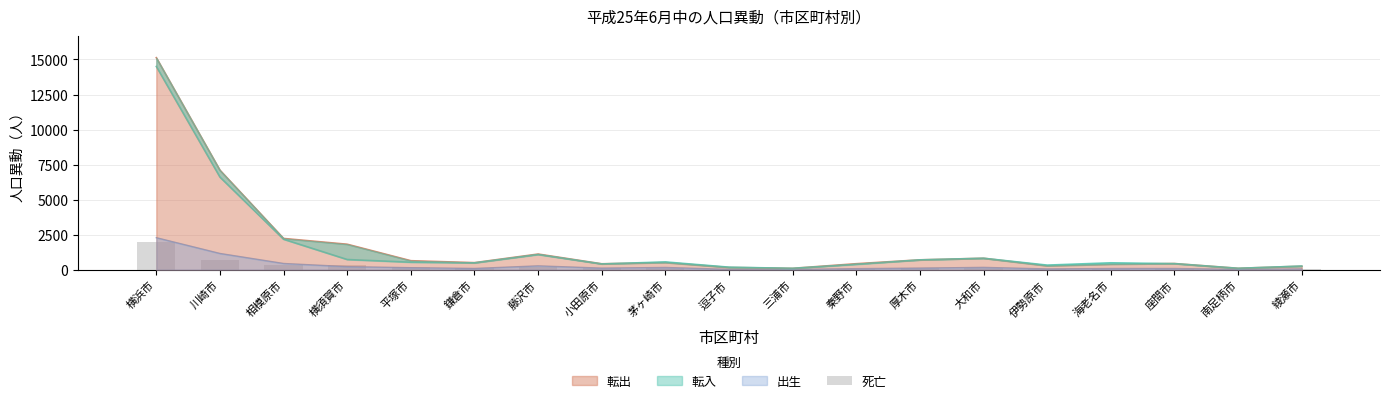

What is the label of the 14th bar from the left?

大和市